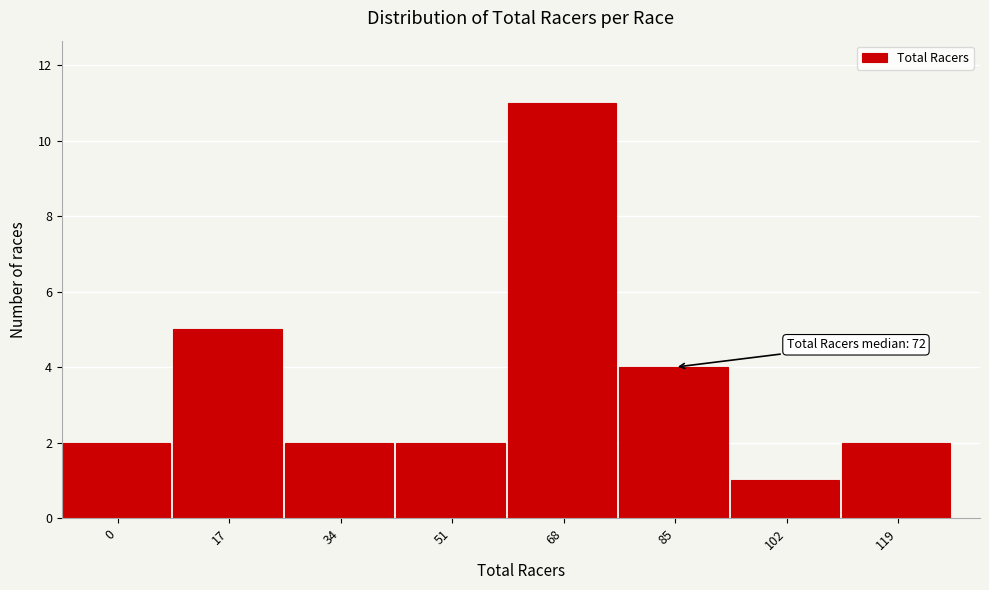

Reading left to right, what are all the values shown in this chart?

2	5	2	2	11	4	1	2